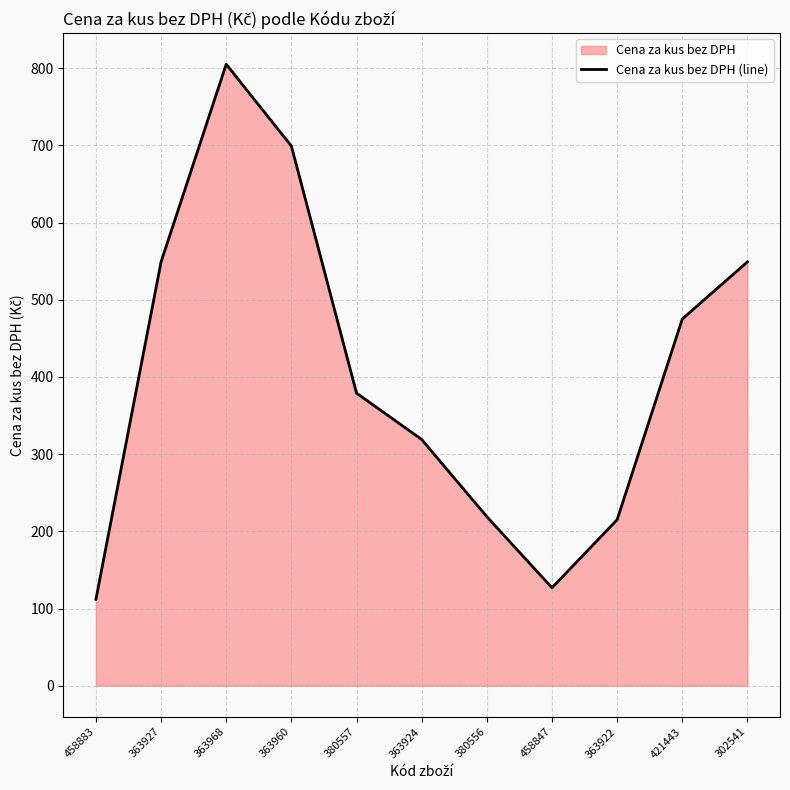

What is the approximate value at 363960?

699.0